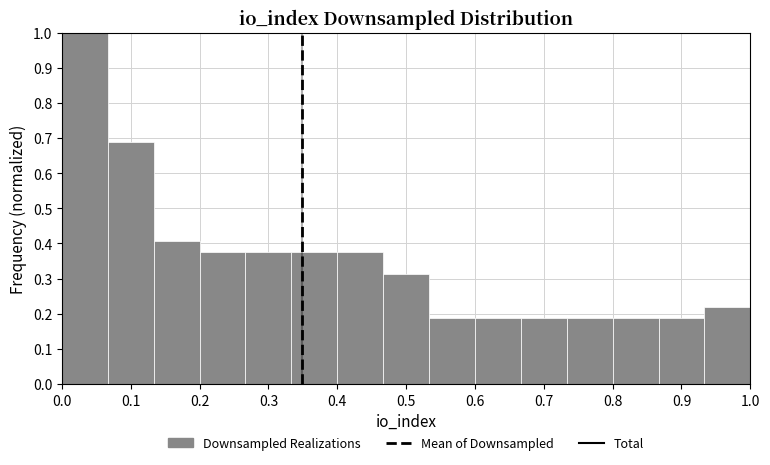

How tall is the bar that spans 0.87 to 0.93 on the x-axis? Neither the bar edges nor the heights are printed on the chart, so give them approximately, as read against the axes.

0.19